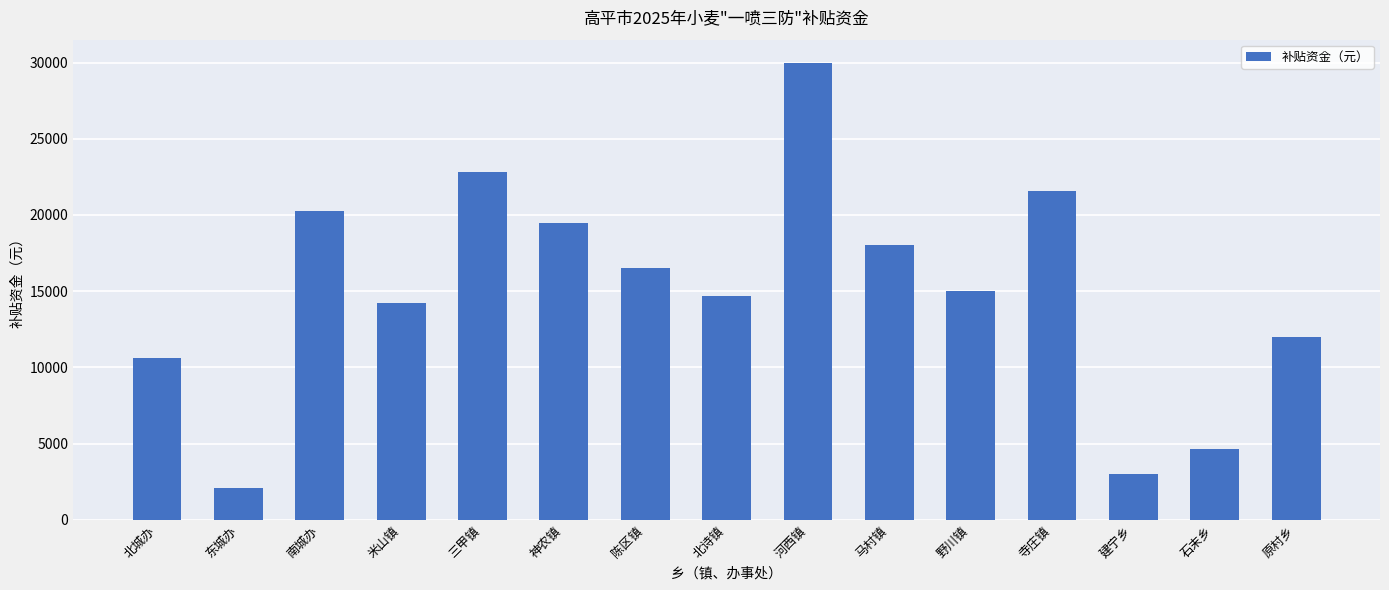

Does the chart contain any negative values?

No